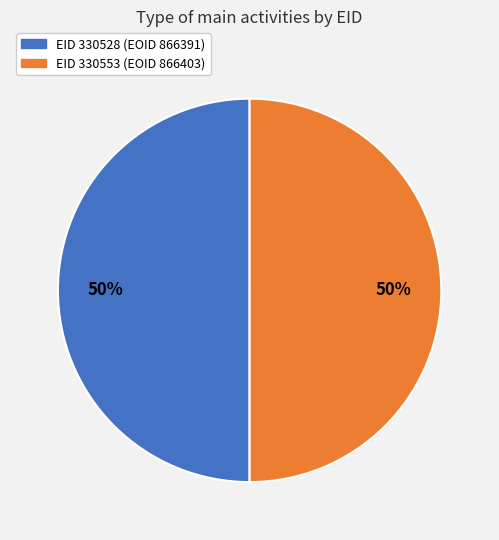

To the nearest percent, what is the average slice percentage?

50%